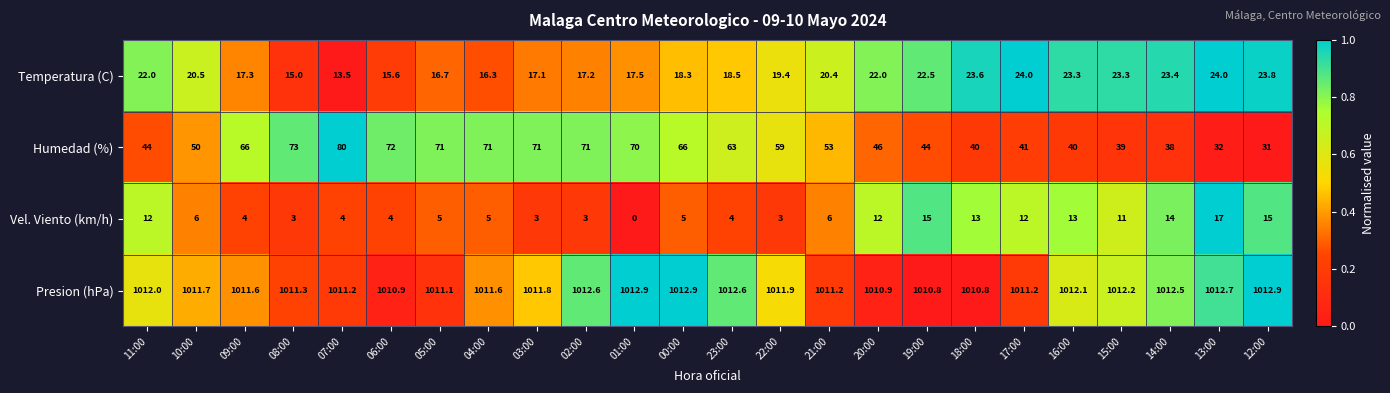

At which label does Vel. Viento (km/h) first exceed 6?

11:00